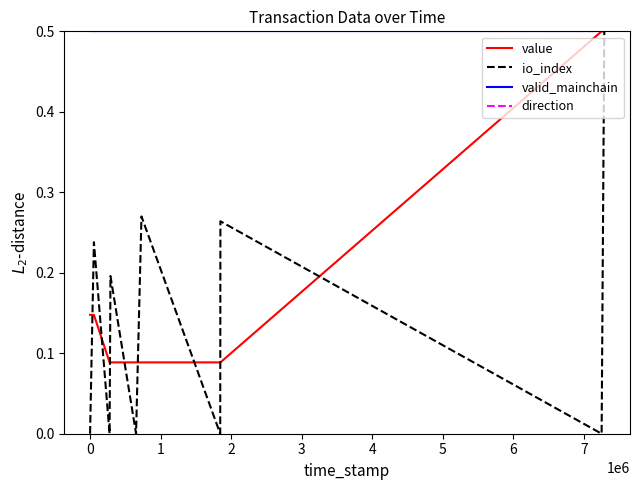

Does the chart have visible grid lines?

No